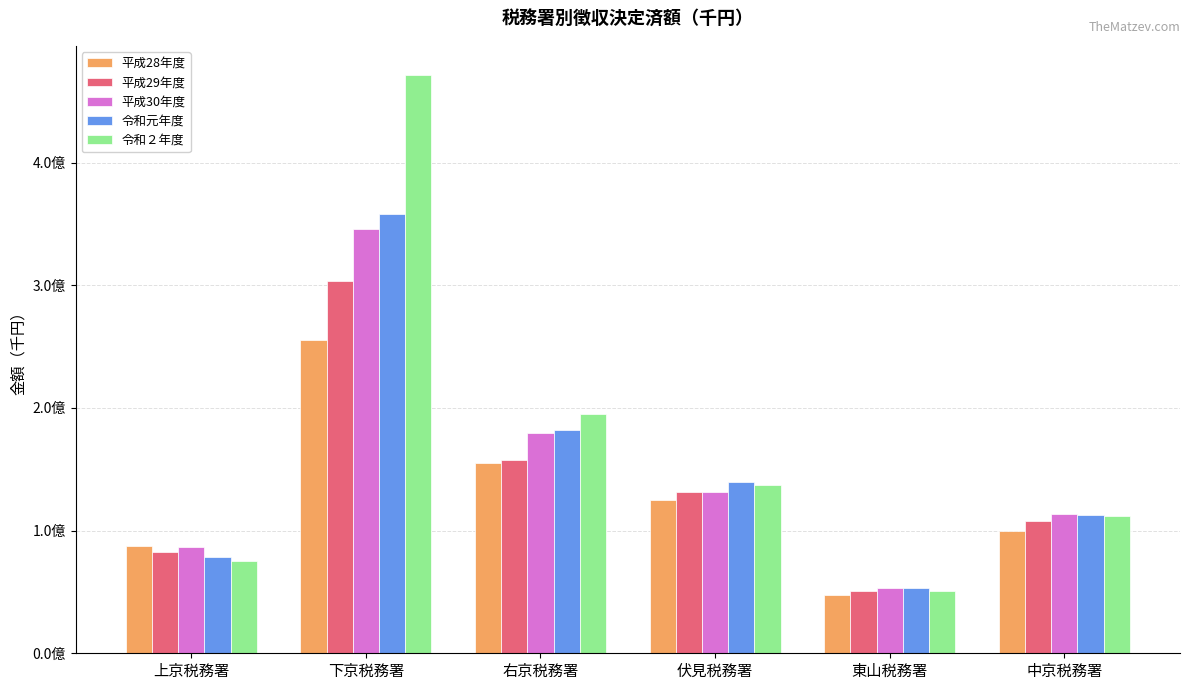

What is the average value of the 令和２年度 series?

173612600